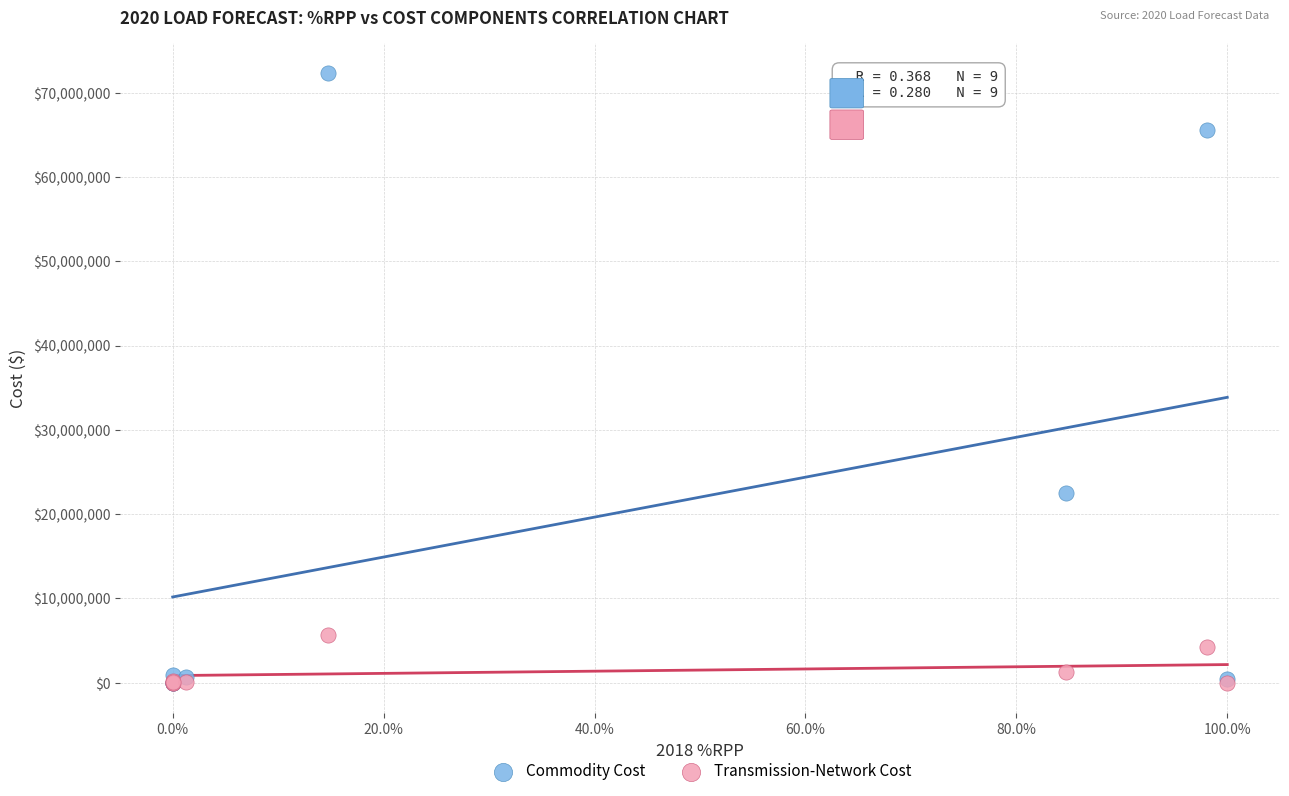

What are all the series names shown in the legend?

Commodity Cost, Transmission-Network Cost